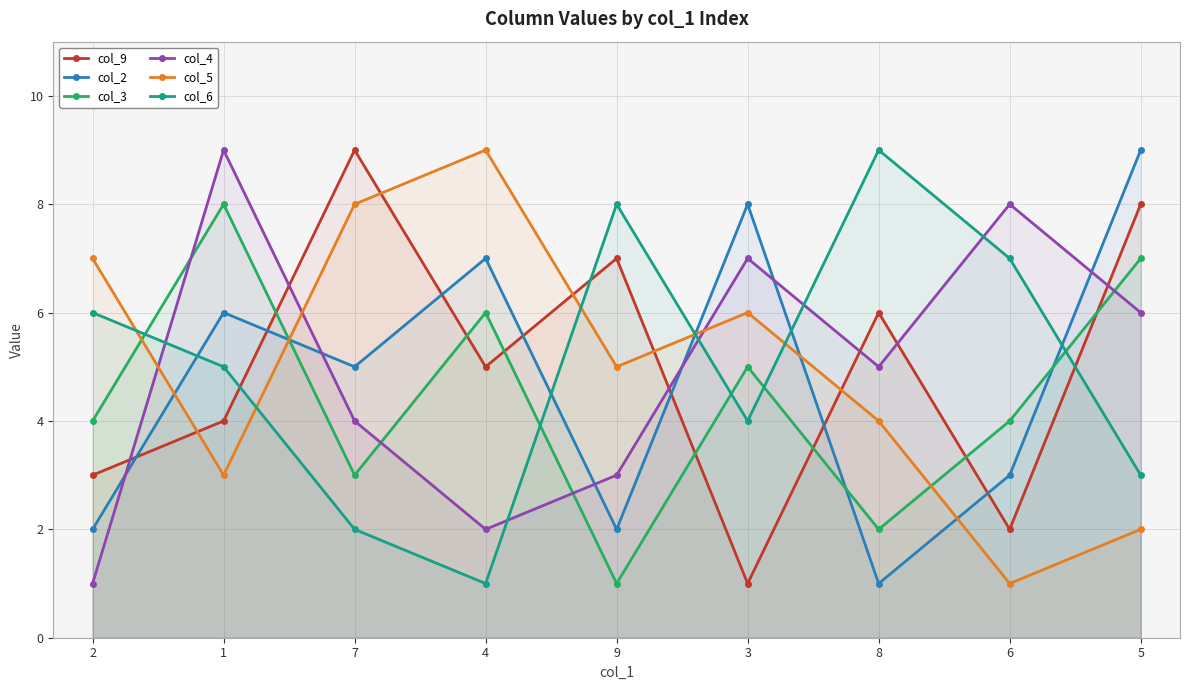

How many col_5 values are between 3 and 7?

5